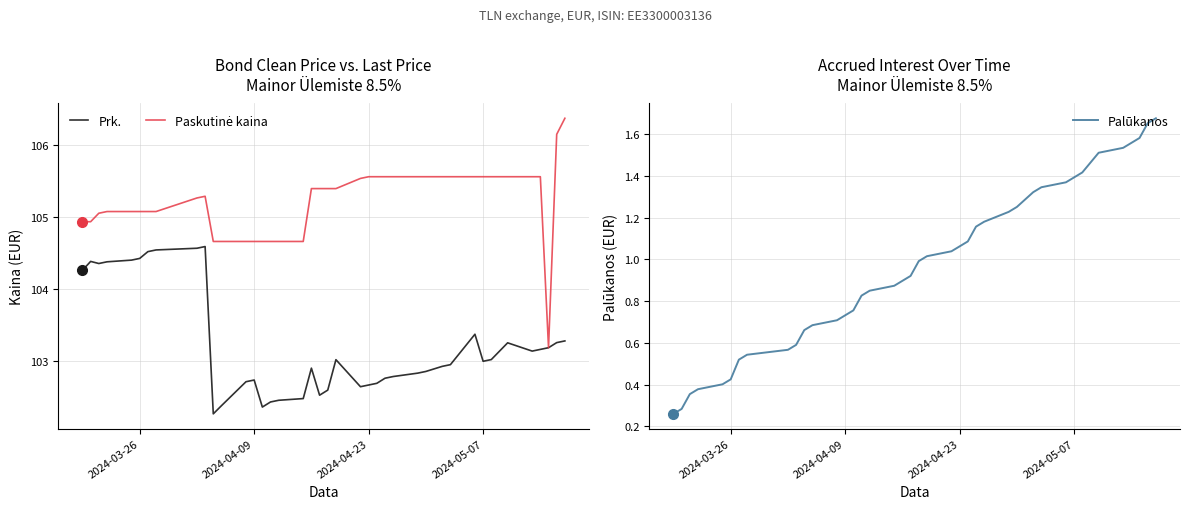

How many lines are shown in the chart?

3